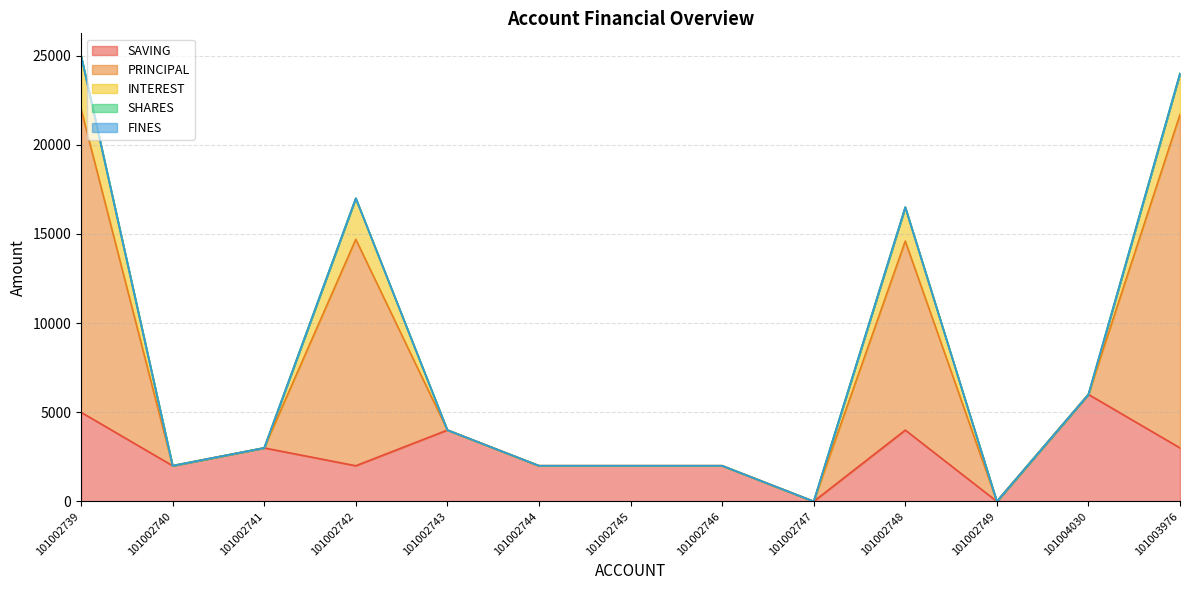

True or false: SAVING has a value of 9892 at 101004030.

False